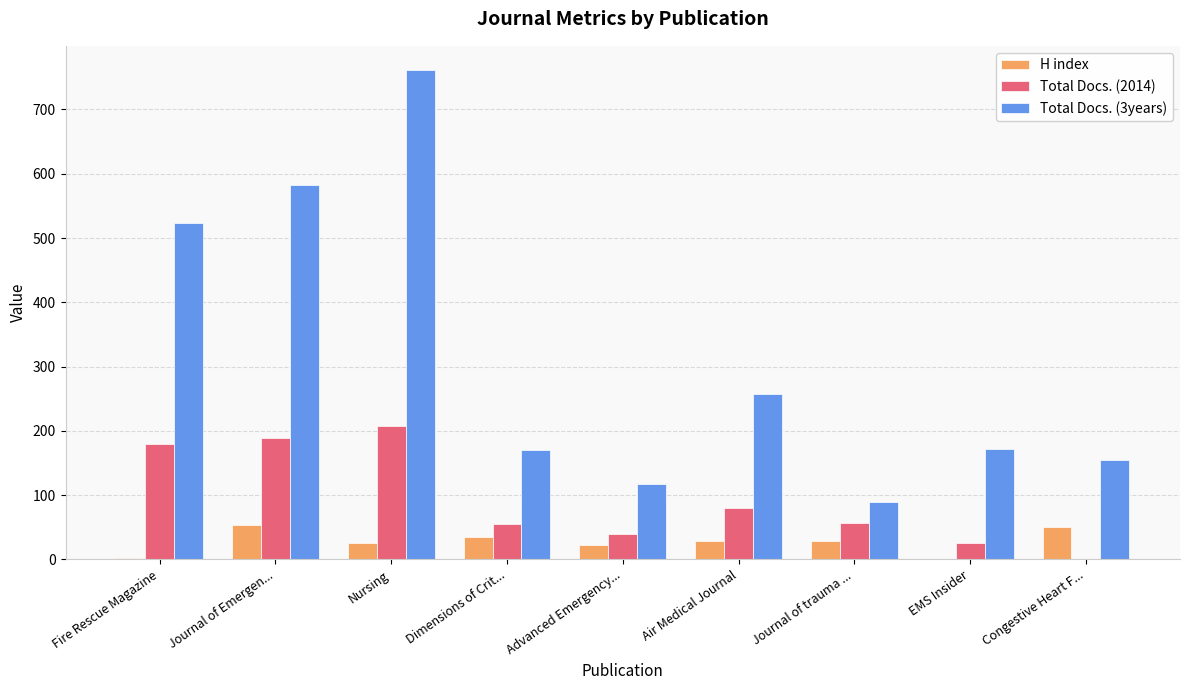

What is the approximate value of Total Docs. (2014) at Air Medical Journal?

80